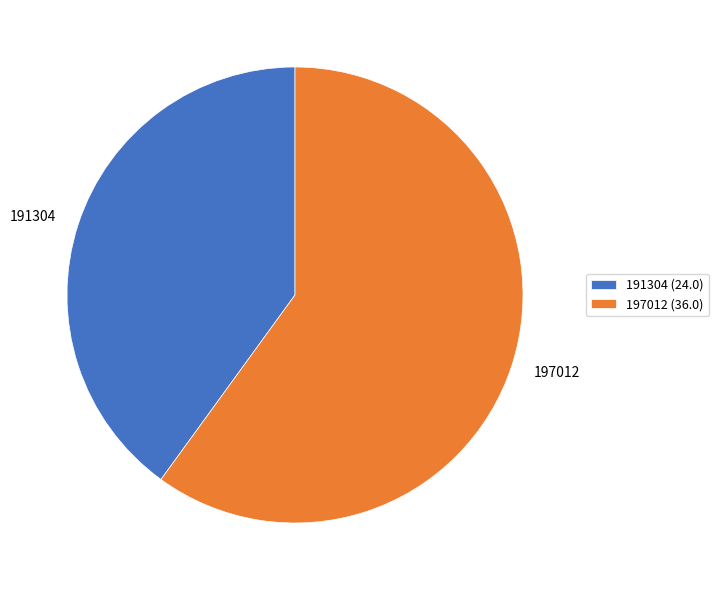

What is the ratio of the value at 197012 to the value at 191304?

1.5